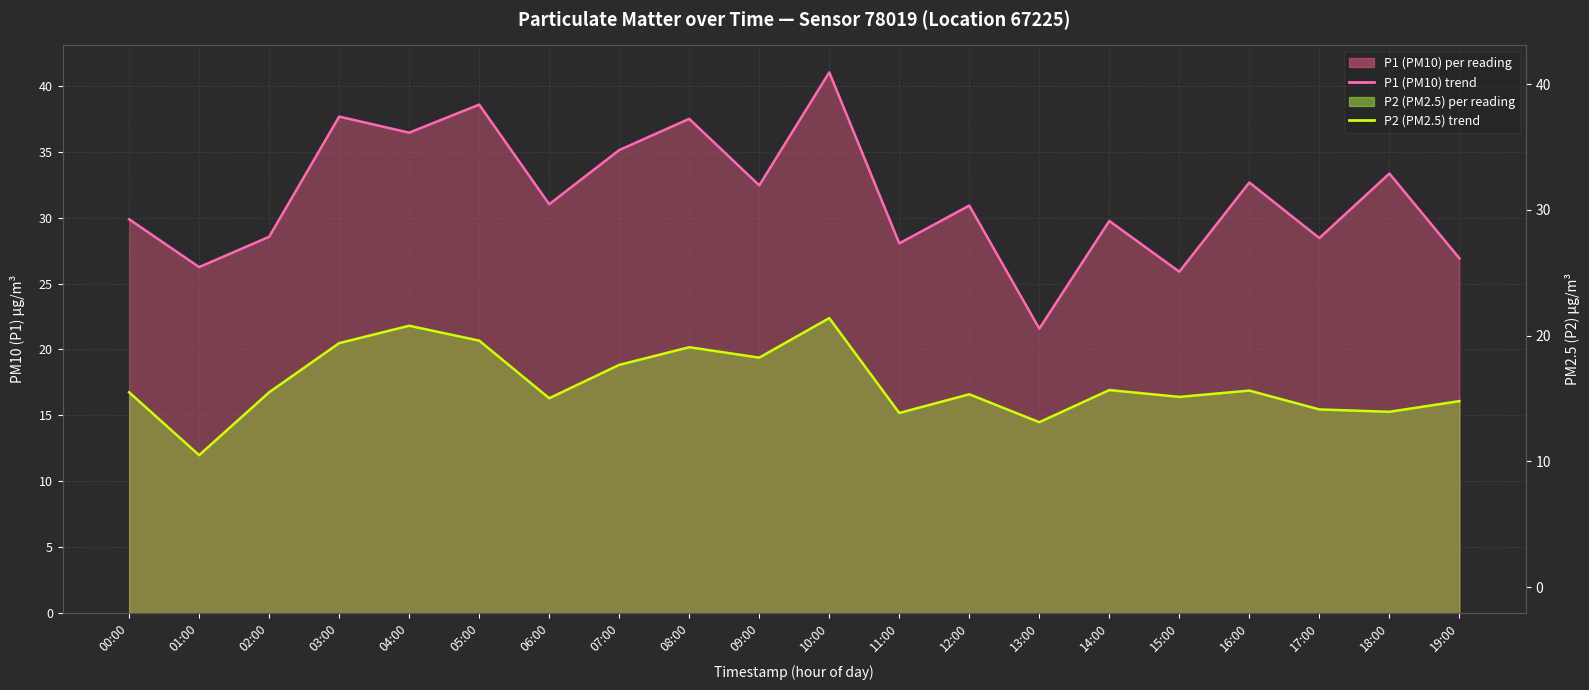

At which label does P1 (PM10) trend reach its peak?

10:00